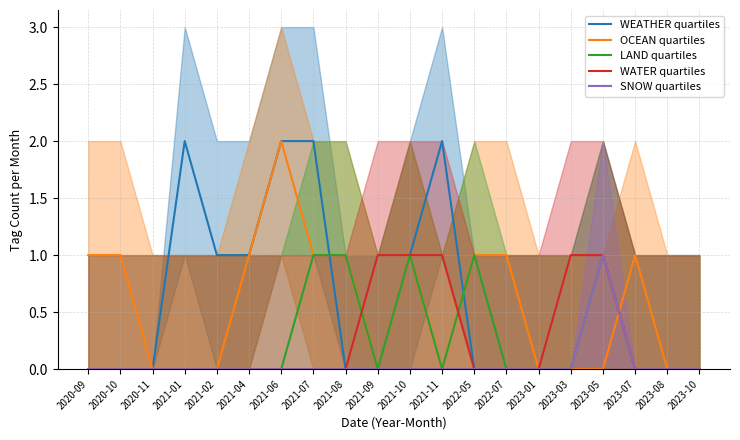

How many categories are shown in the chart?

20